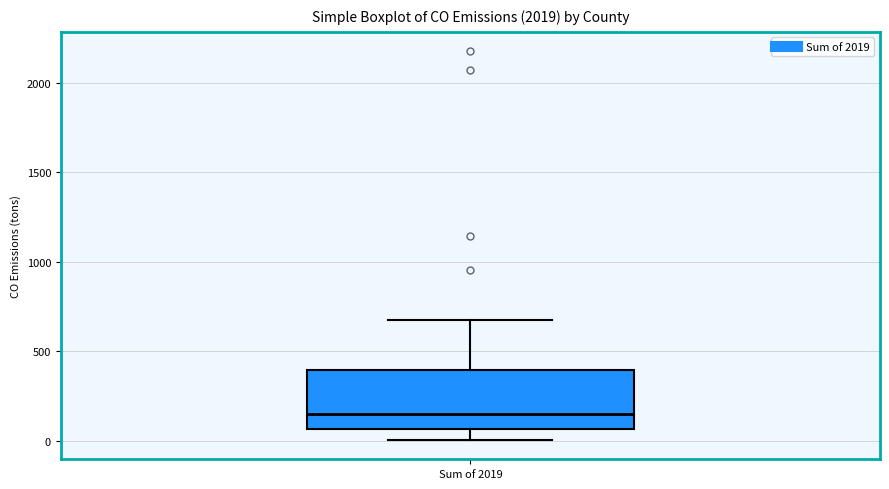

Transcribe this box plot: give where the median line is, the range the box spans, and where the two whiskers end, as read against the y-axis. The values are not printed on the chart, so give them approximately, as read against the axis.

median 150, box 50 to 400, whiskers 0 to 700